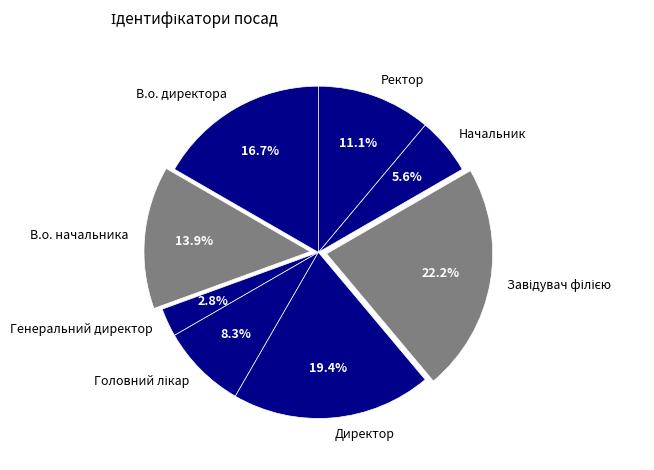

True or false: В.о. директора accounts for 10% of the total.

False